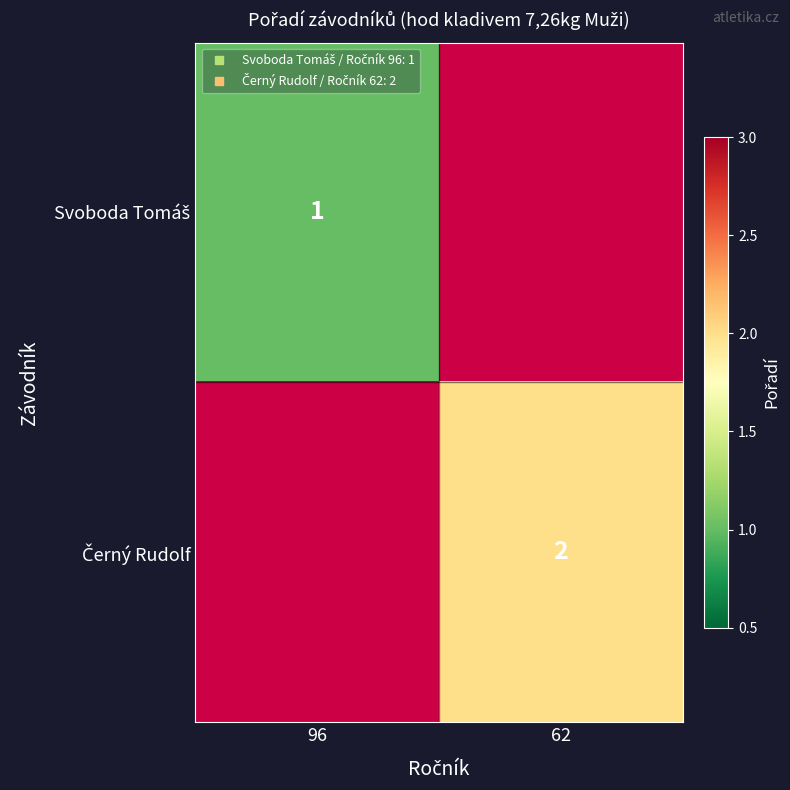

What is the spread (max minus min) of values at 96?

1